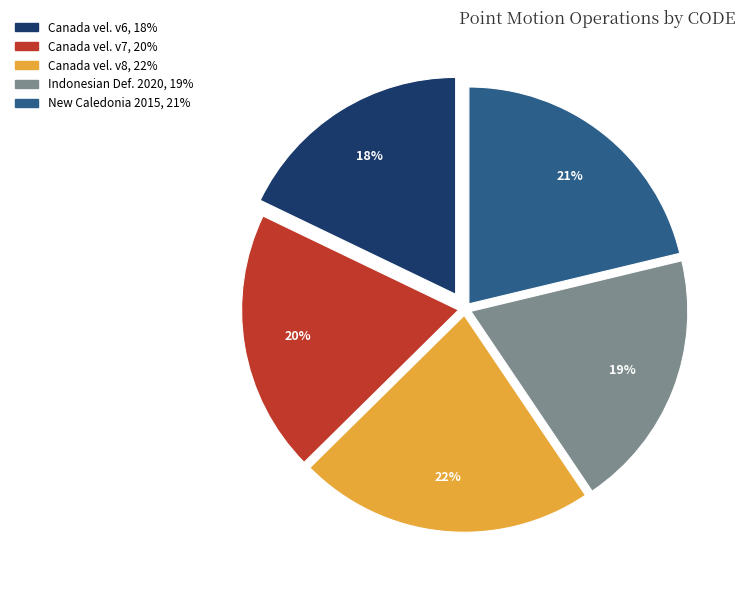

Is there any slice that represents more than half of the pie?

No